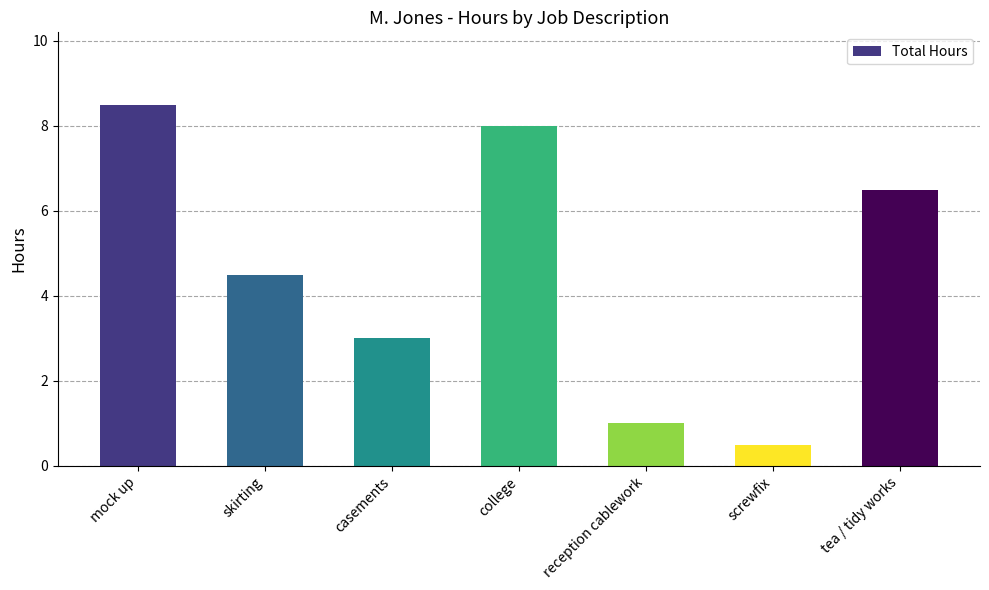

What is the difference between the maximum and minimum values?

8.0